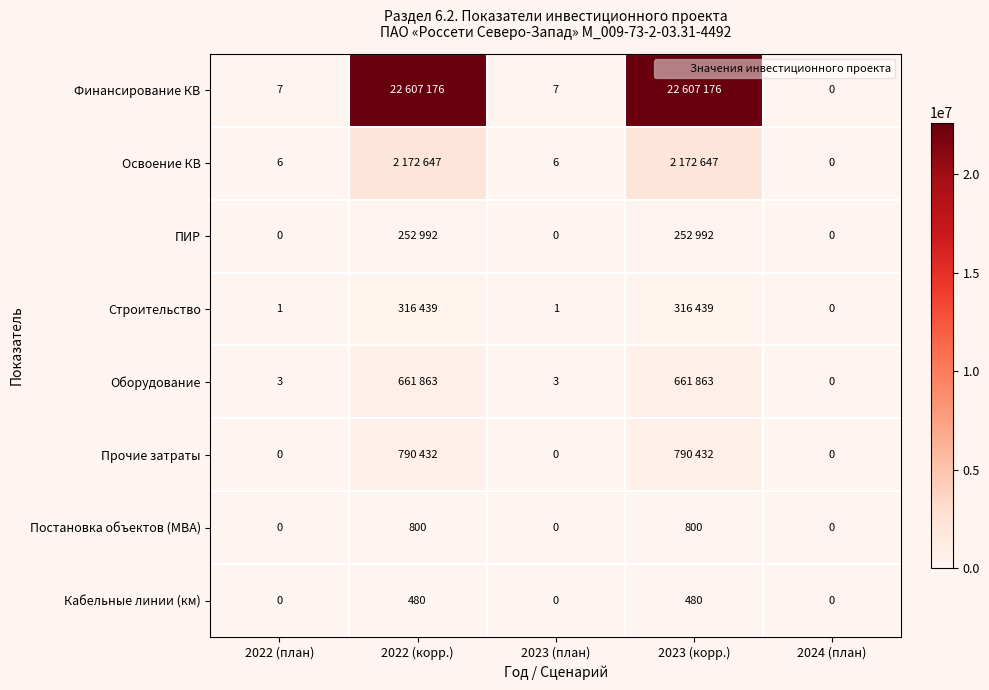

Which label corresponds to the largest value in the chart?

2022 (корр.)